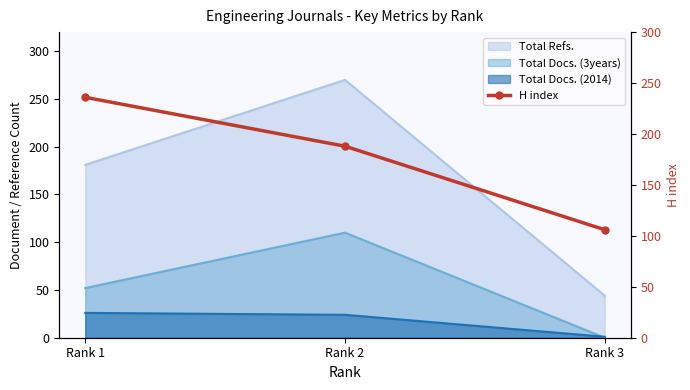

The value of Total Docs. (3years) at Rank 2 is 183. True or false?

False